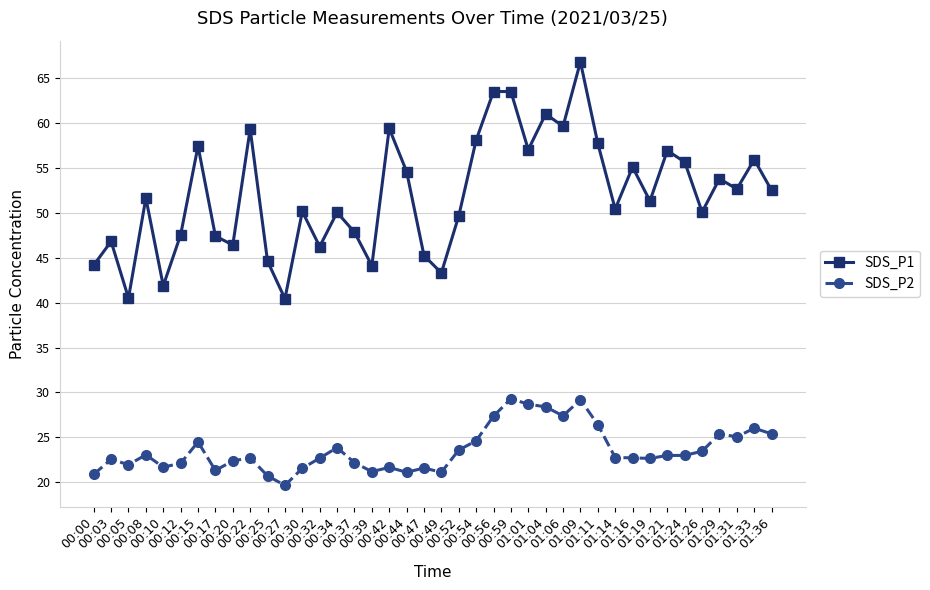

What is the approximate value of SDS_P1 at 00:22?

59.3